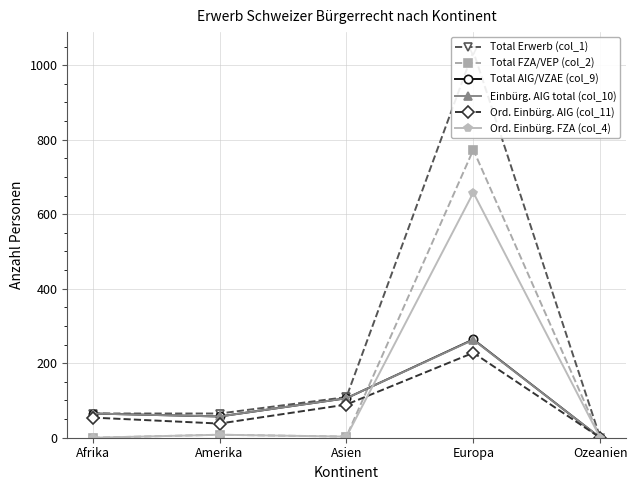

What is the difference between the second highest and minimum values in the Total AIG/VZAE (col_9) series?

106